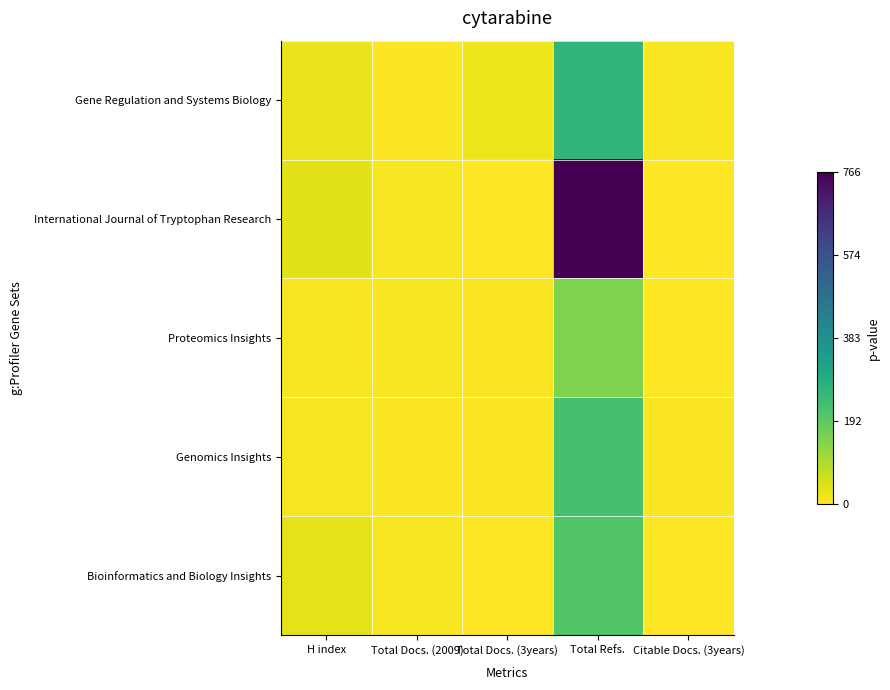

Which series has the widest spread of values?

International Journal of Tryptophan Research